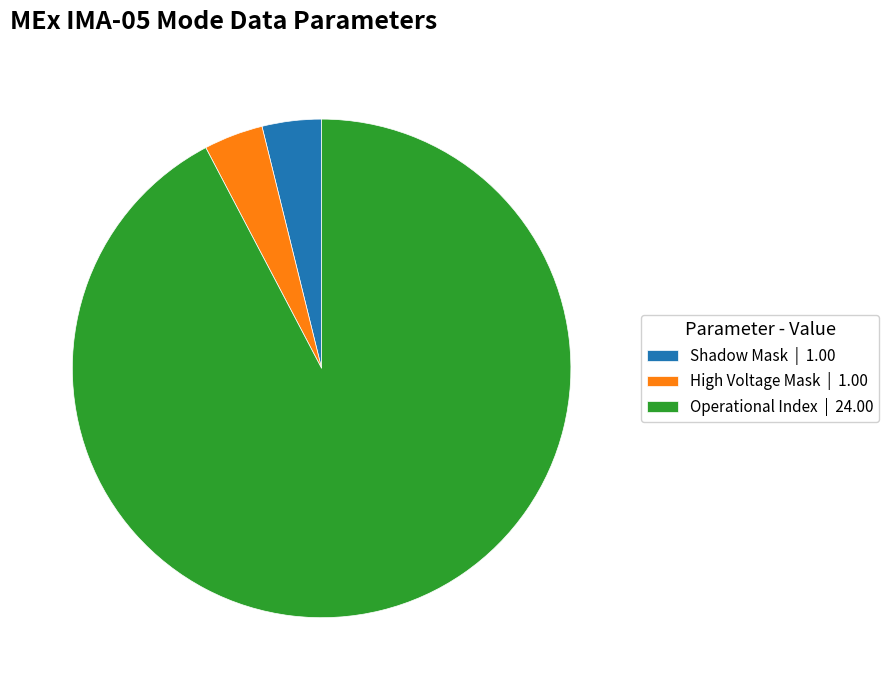

Which has a higher value, Shadow Mask | 1.00 or Operational Index | 24.00?

Operational Index | 24.00